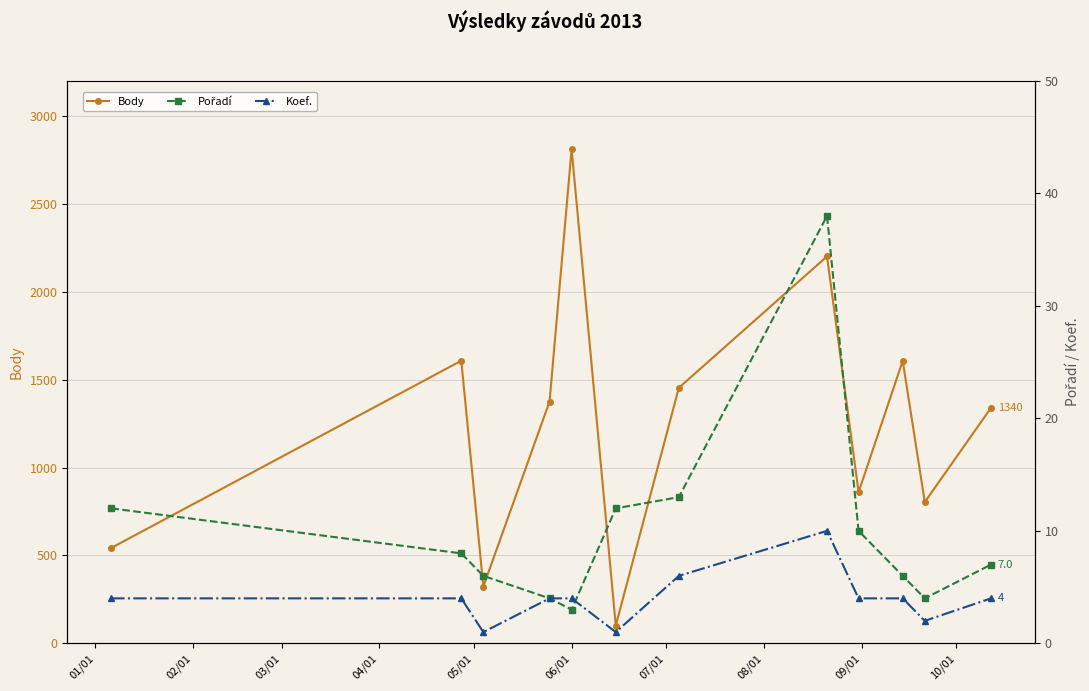

After their last crossing, which series has the higher values: Koef. or Pořadí?

Pořadí